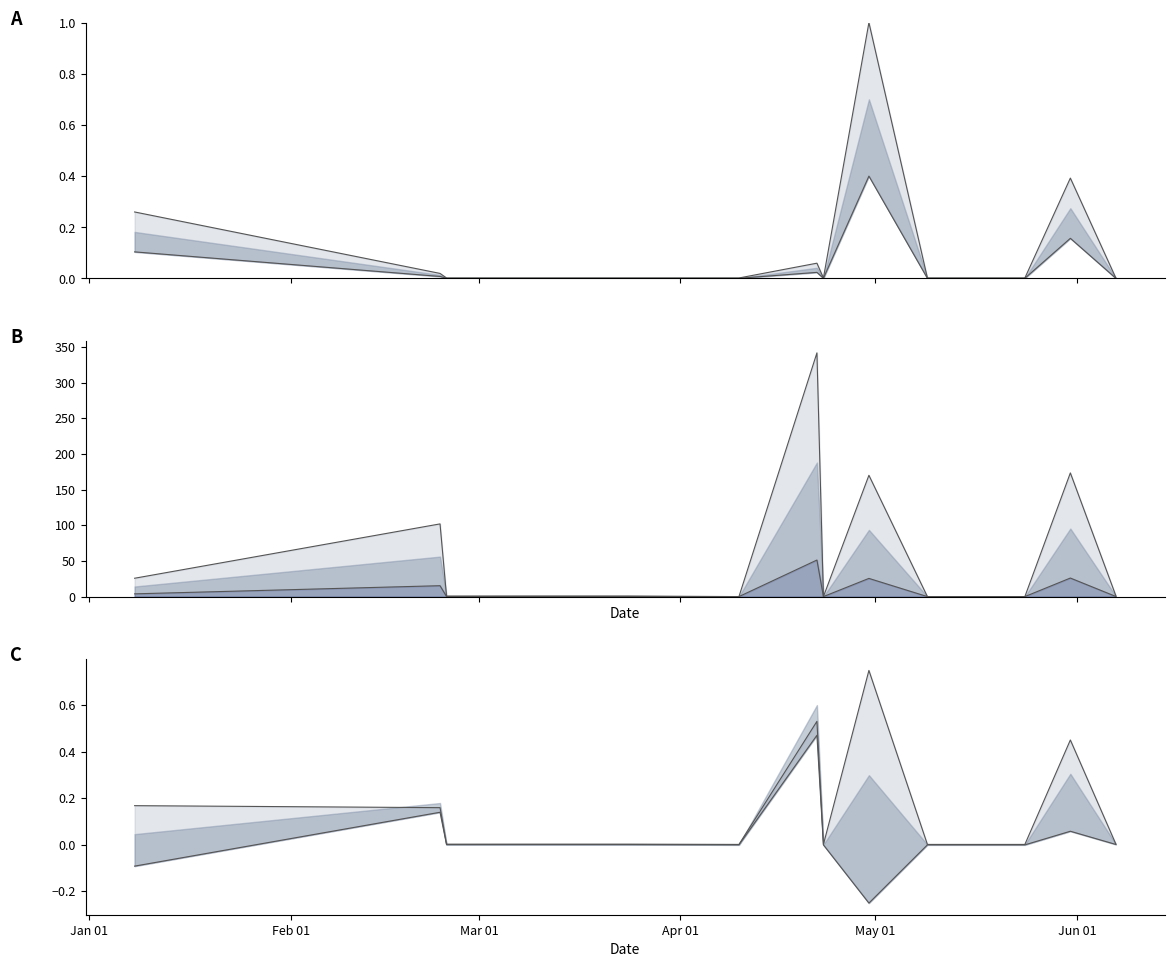

Reading left to right, transcribe all the data shown in this chart.

Fee: 0.3	0.0	0.0	0.0	0.0	0.0	0.1	0.0	1.0	0.0	0.0	0.4	0.0
Fee low: 0.1	0.0	0.0	0.0	0.0	0.0	0.0	0.0	0.4	0.0	0.0	0.2	0.0
Amount: 25.7	101.9	0.8	0.8	0.8	0.0	341.6	0.0	170.0	0.0	0.0	173.4	1.3
Amount low: 3.9	15.3	0.1	0.1	0.1	0.0	51.2	0.0	25.5	0.0	0.0	26.0	0.2
Upper: 0.2	0.2	0.0	0.0	0.0	0.0	0.5	0.0	0.7	0.0	0.0	0.4	0.0
Lower: -0.1	0.1	0.0	0.0	0.0	-0.0	0.5	-0.0	-0.3	-0.0	-0.0	0.1	0.0